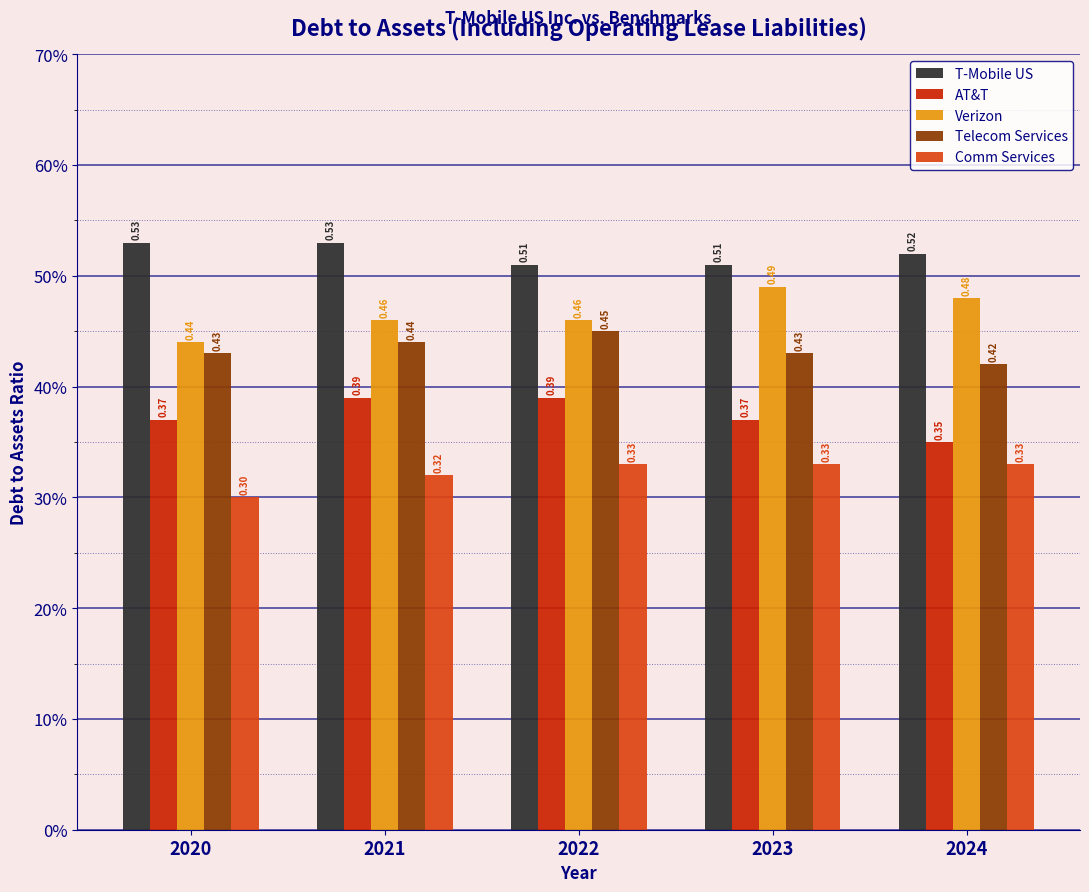

Does the chart contain stacked bars?

No